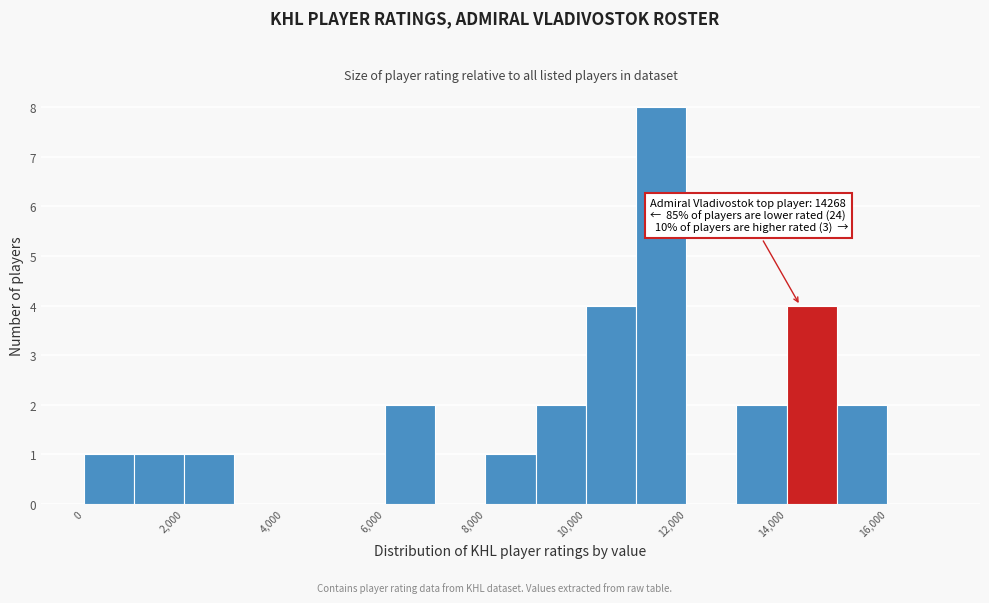

Which range on the x-axis has the tallest bar?

11000 to 12000